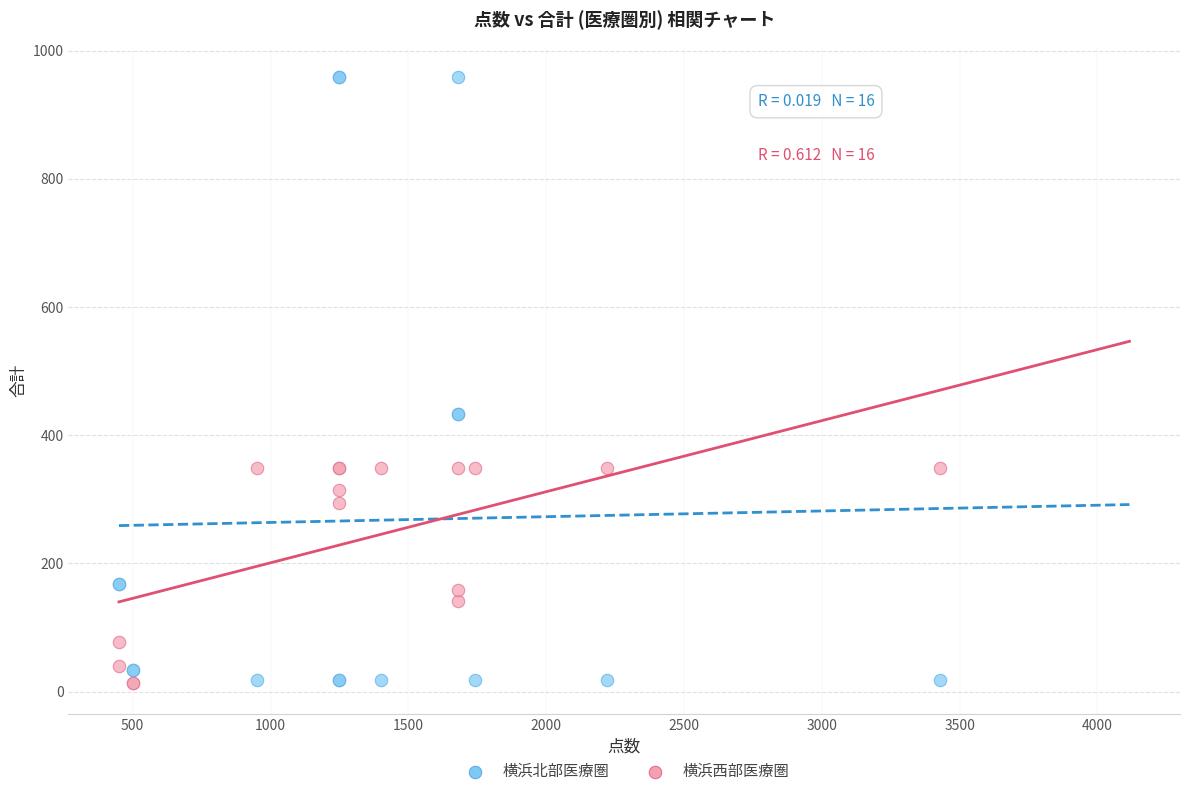

What are all the series names shown in the legend?

横浜北部医療圏, 横浜西部医療圏